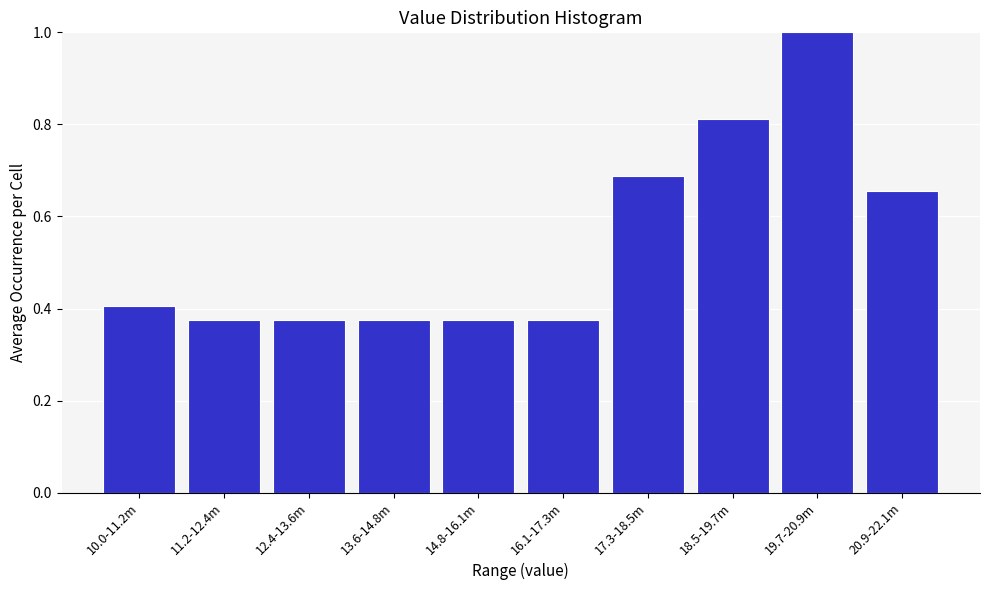

What is the label of the 9th bar from the right?

11.2-12.4m